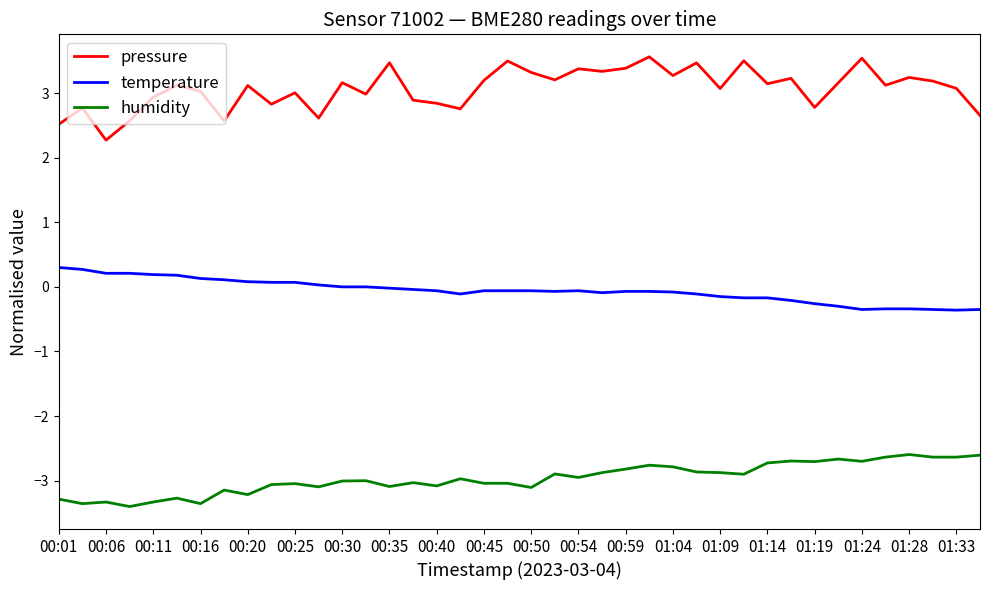

What is the difference between the maximum and minimum values in the temperature series?

0.7